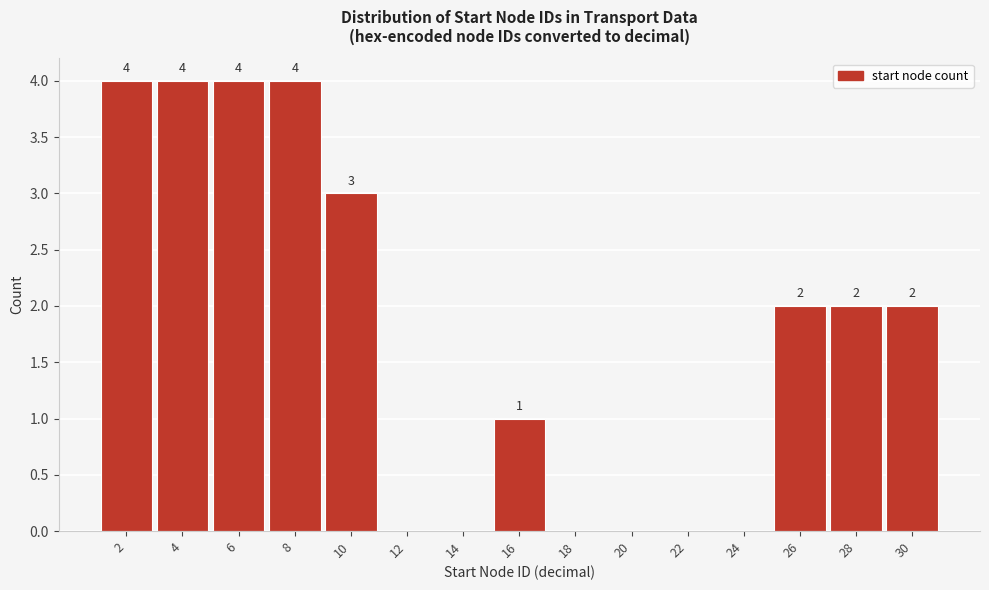

Reading right to left, list all the values displayed in this chart.

30=2	28=2	26=2	24=0	22=0	20=0	18=0	16=1	14=0	12=0	10=3	8=4	6=4	4=4	2=4